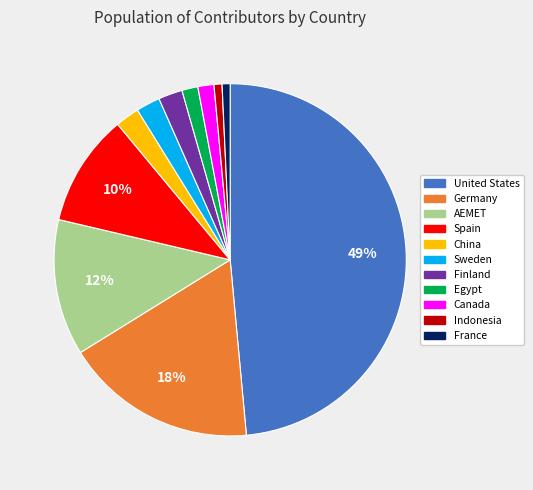

What percentage is the Germany slice, to the nearest percent?

18%